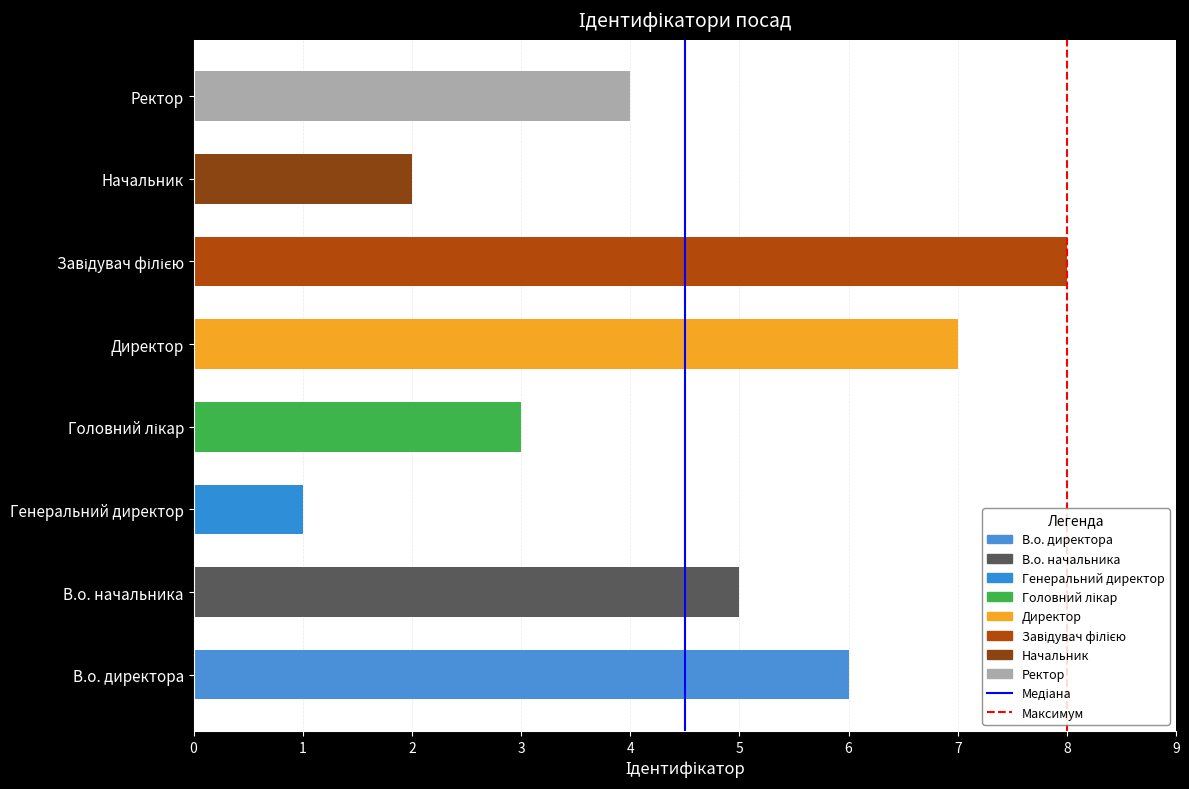

At which label is the value closest to 4?

Ректор